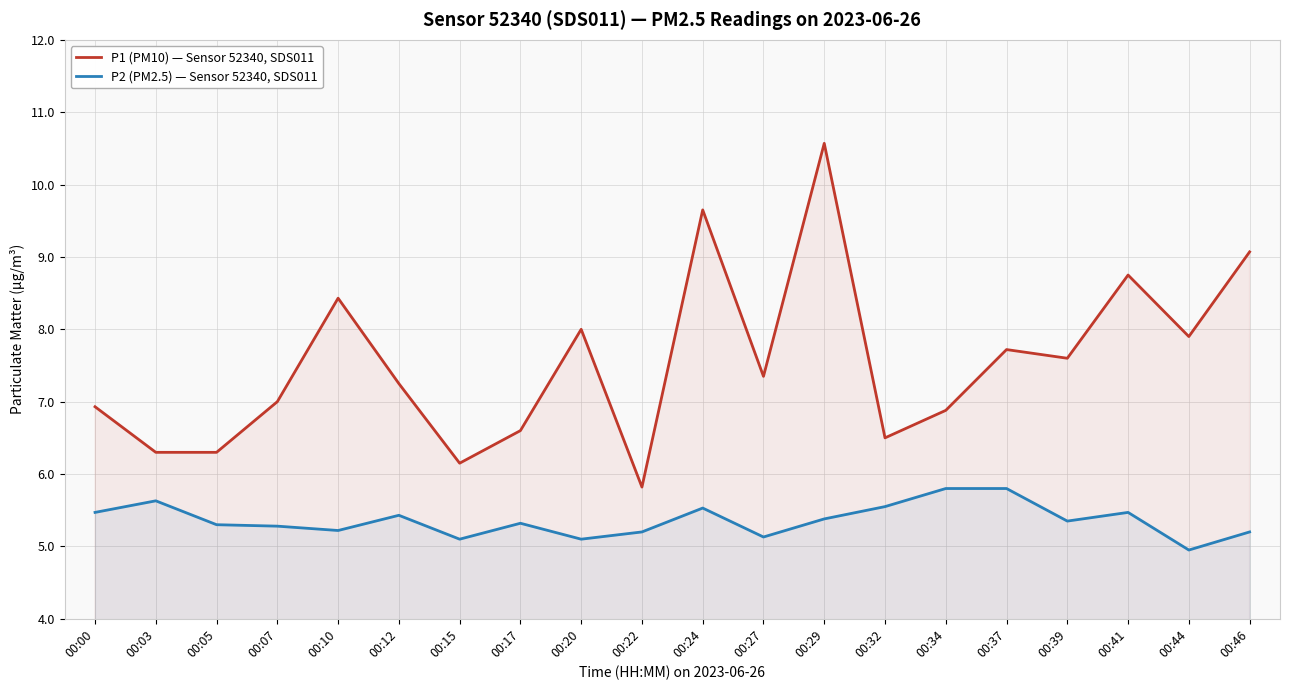

Is it true that P1 (PM10) — Sensor 52340, SDS011 equals 7.0 at 00:07?

True